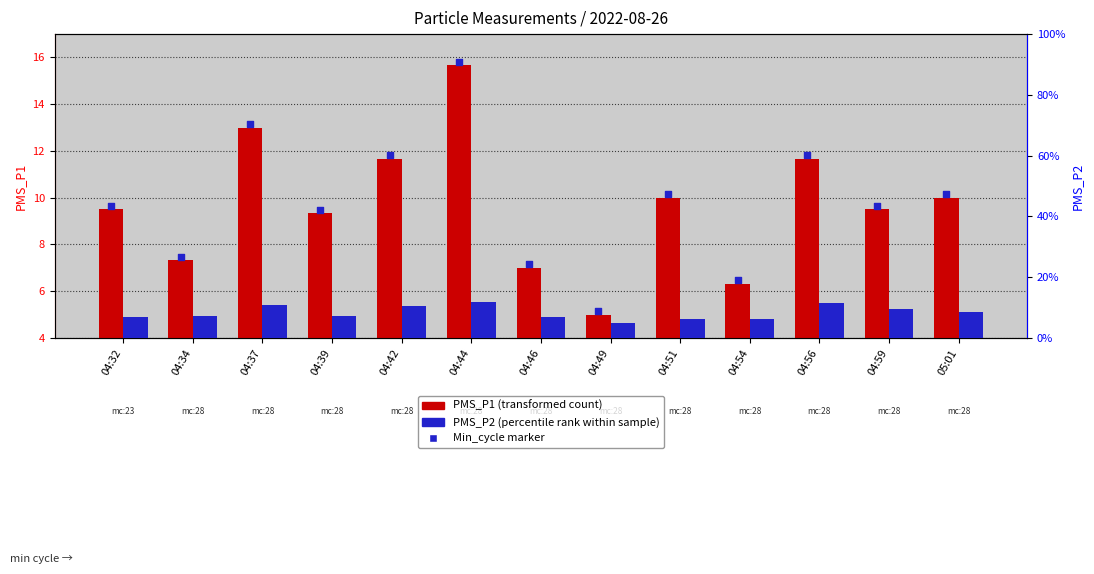

Which series reaches the minimum Y coordinate?

PMS_P1